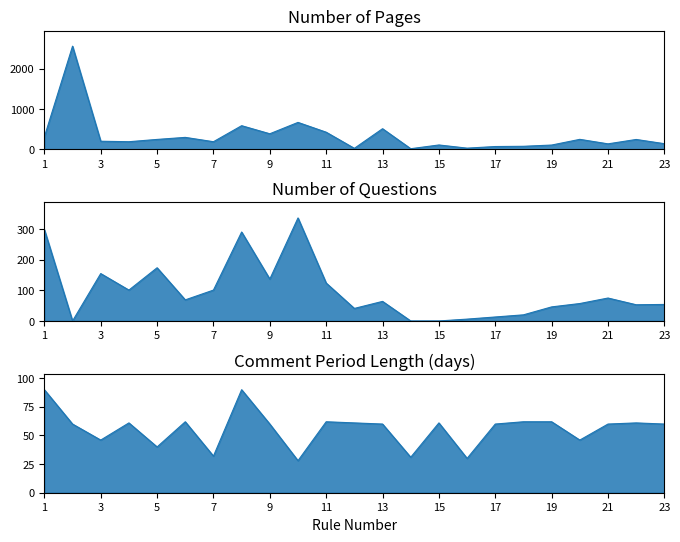

The value of Comment Period (Fed Register) at 11 is 62. True or false?

True